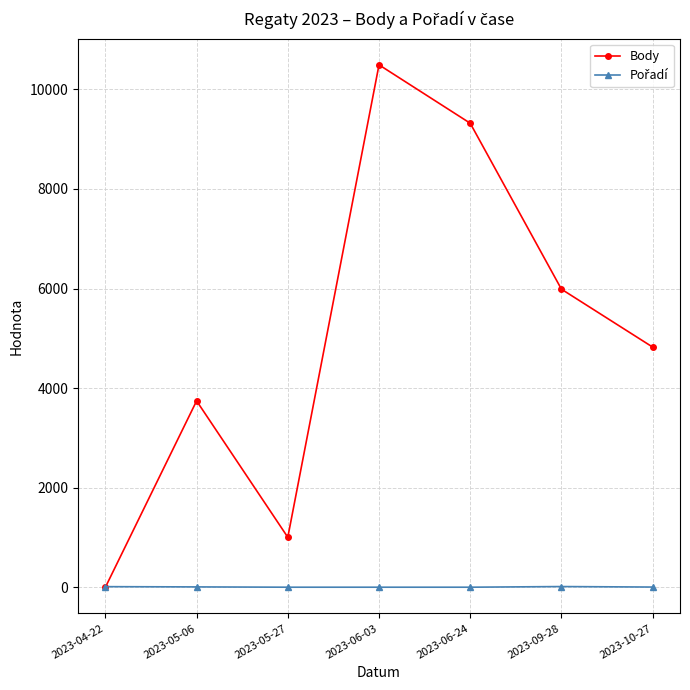

Which category has the highest value across all series?

2023-06-03